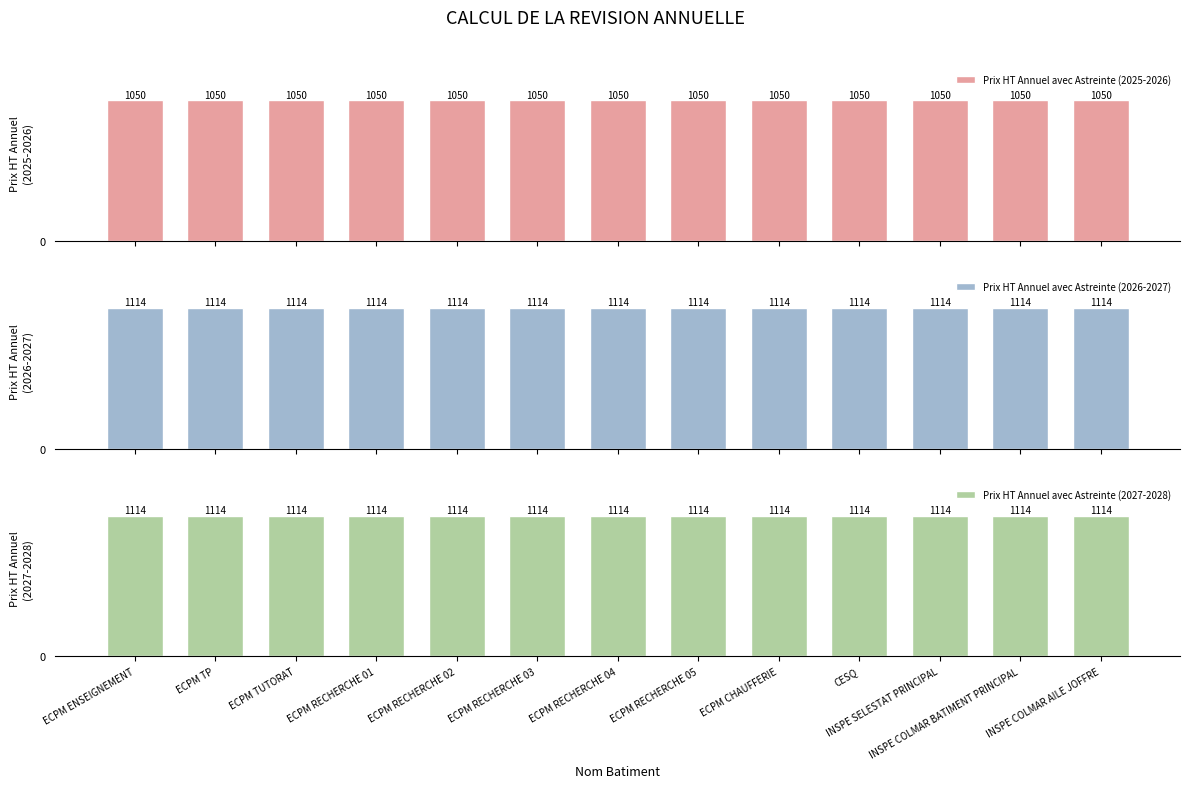

At which label is Prix HT Annuel avec Astreinte (2026-2027) closest to 1114?

ECPM ENSEIGNEMENT